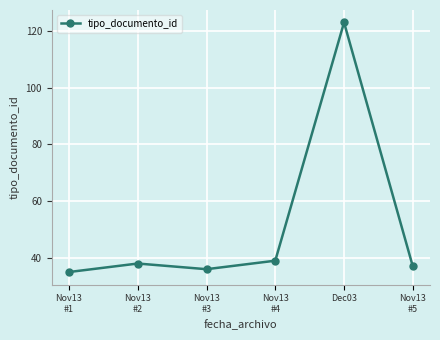

What is the ratio of the value at Nov13
#5 to the value at Nov13
#4?

0.9